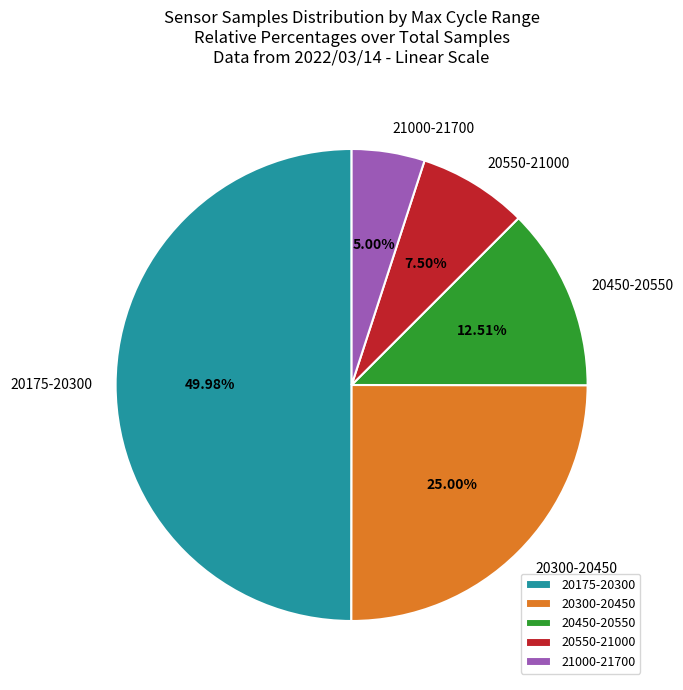

Is the sum of 20550-21000 and 20450-20550 greater than half?

No